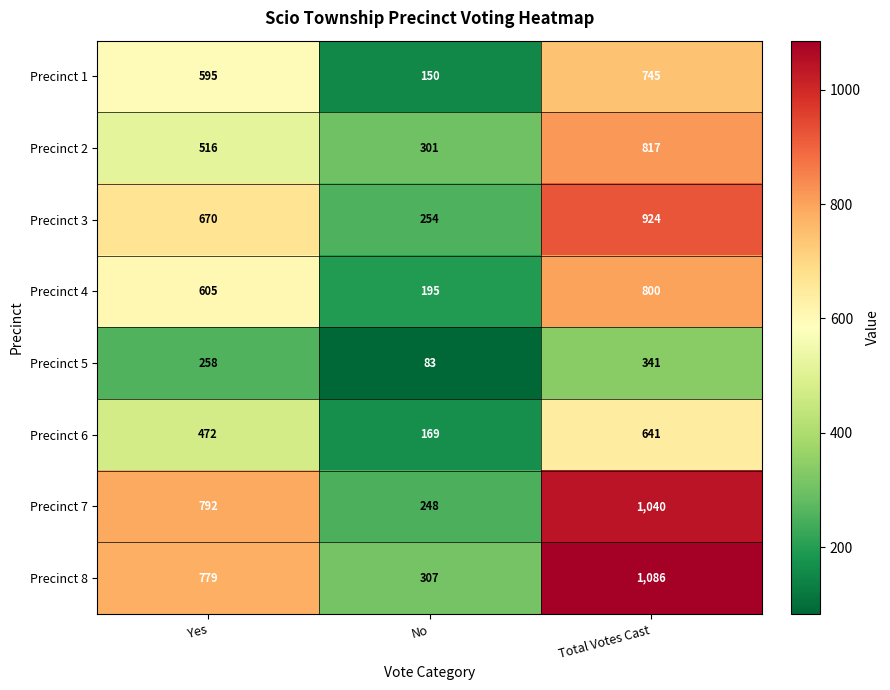

True or false: Precinct 2 has a value of 197 at Yes.

False